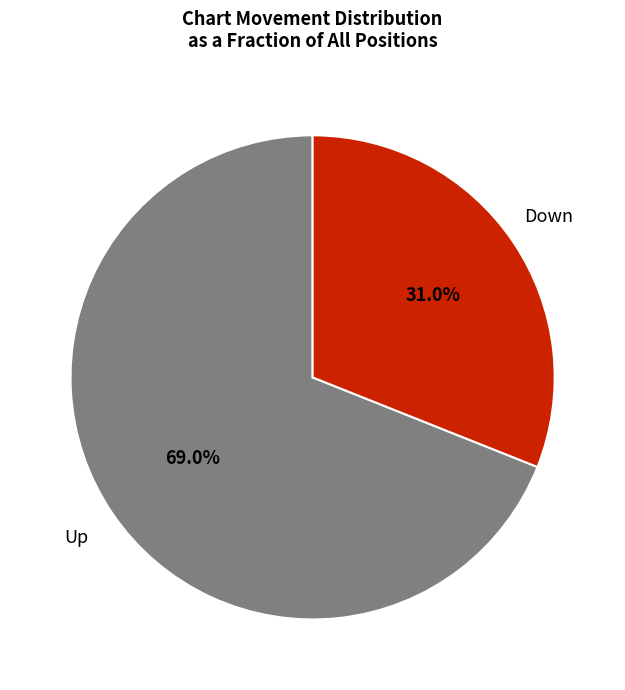

Is there a majority slice in this chart?

Yes